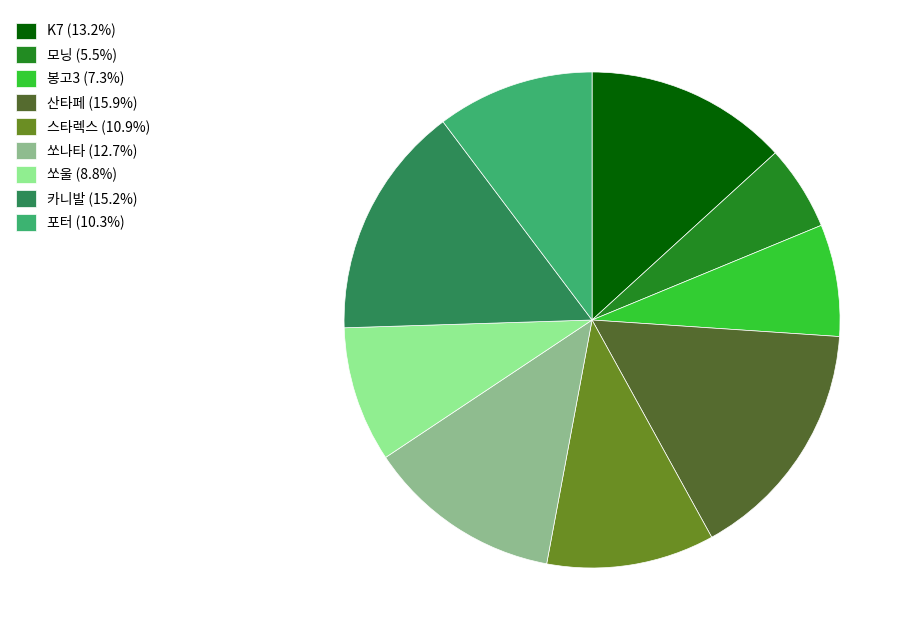

Approximately how many times larger is the value at 스타렉스 (10.9%) compared to K7 (13.2%)?

0.8